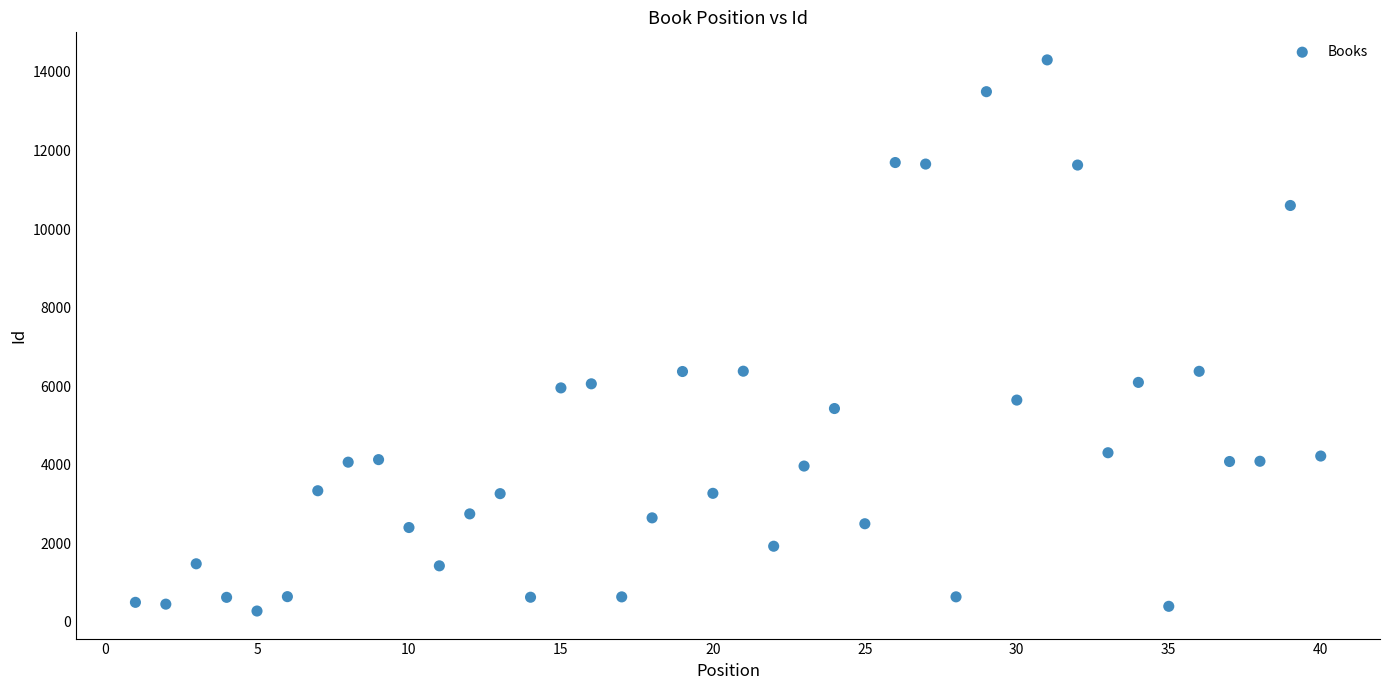

What is the range of Y values (max minus min)?

14025